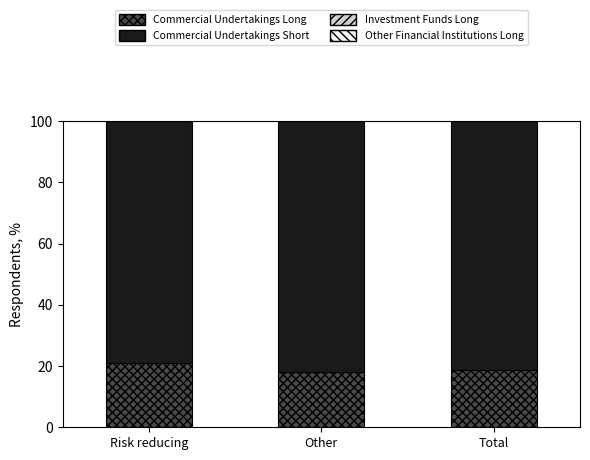

What is the difference between the maximum and minimum values in the Commercial Undertakings Long series?

2.8